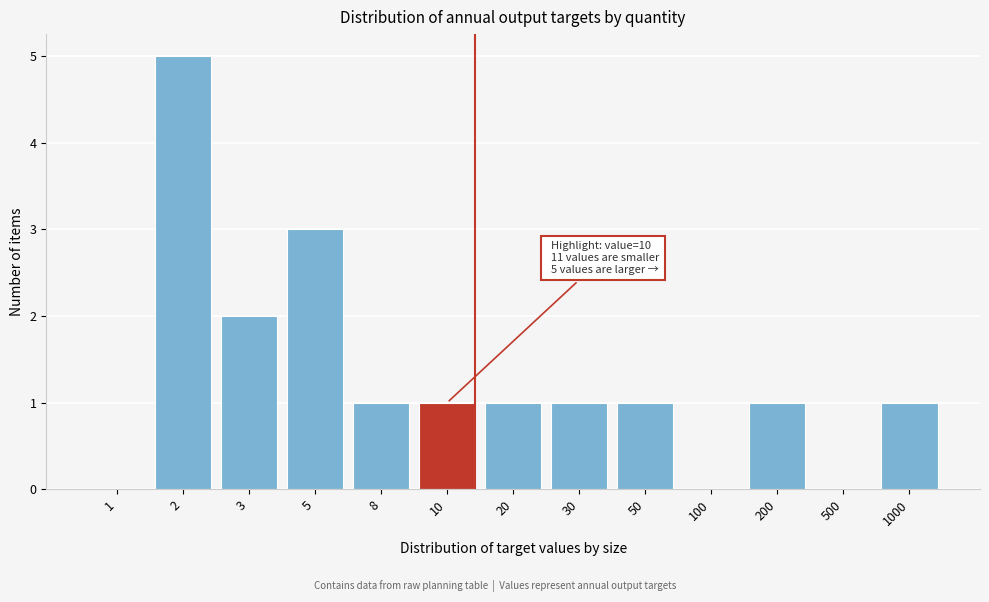

Reading left to right, transcribe all the data shown in this chart.

1=0	2=5	3=2	5=3	8=1	10=1	20=1	30=1	50=1	100=0	200=1	500=0	1000=1